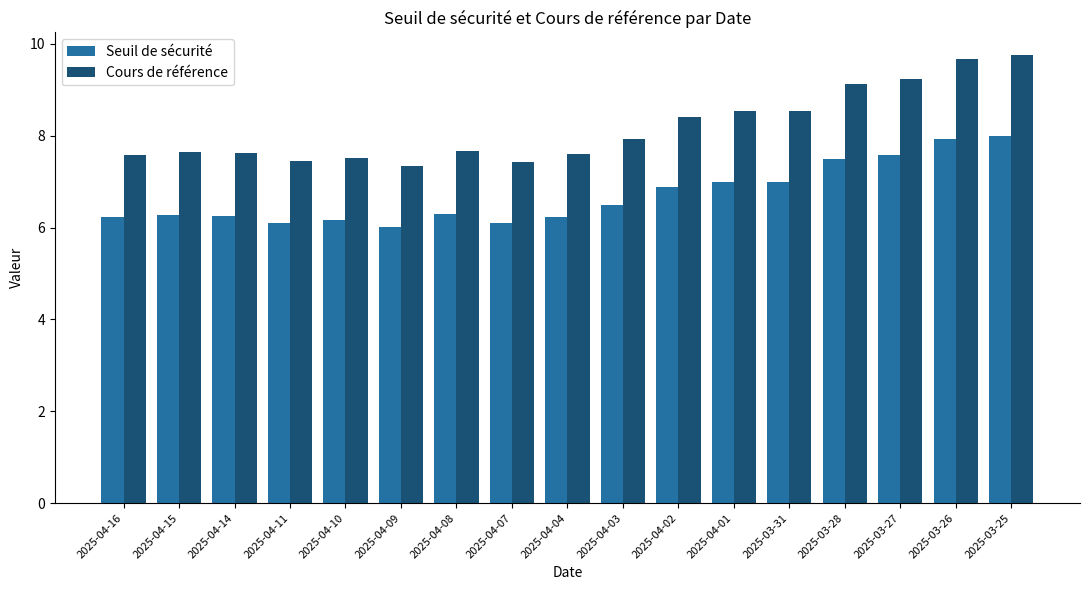

At which category is the sum across all series the highest?

2025-03-25